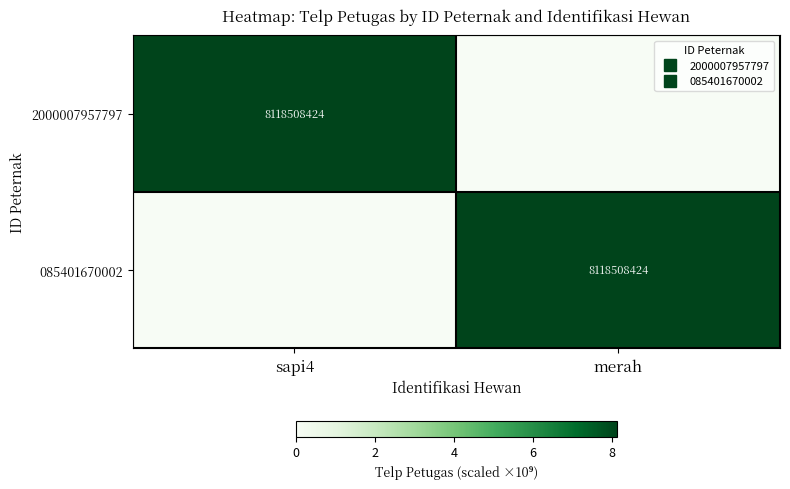

The 2000007957797 series shows 5.6 at sapi4. True or false?

False